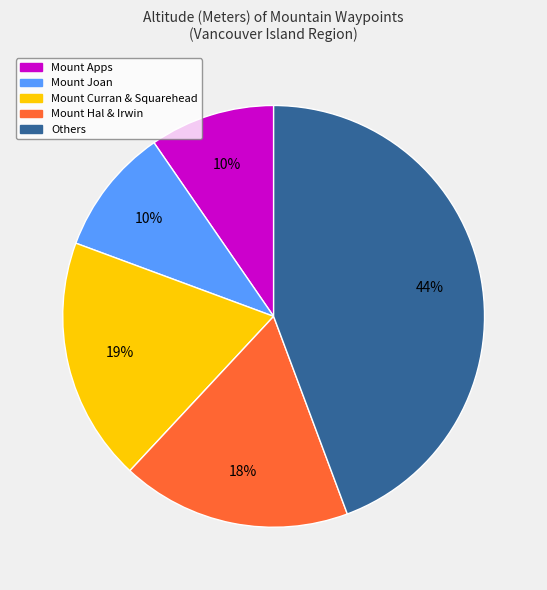

Combined, do Others and Mount Hal & Irwin account for over 50%?

Yes